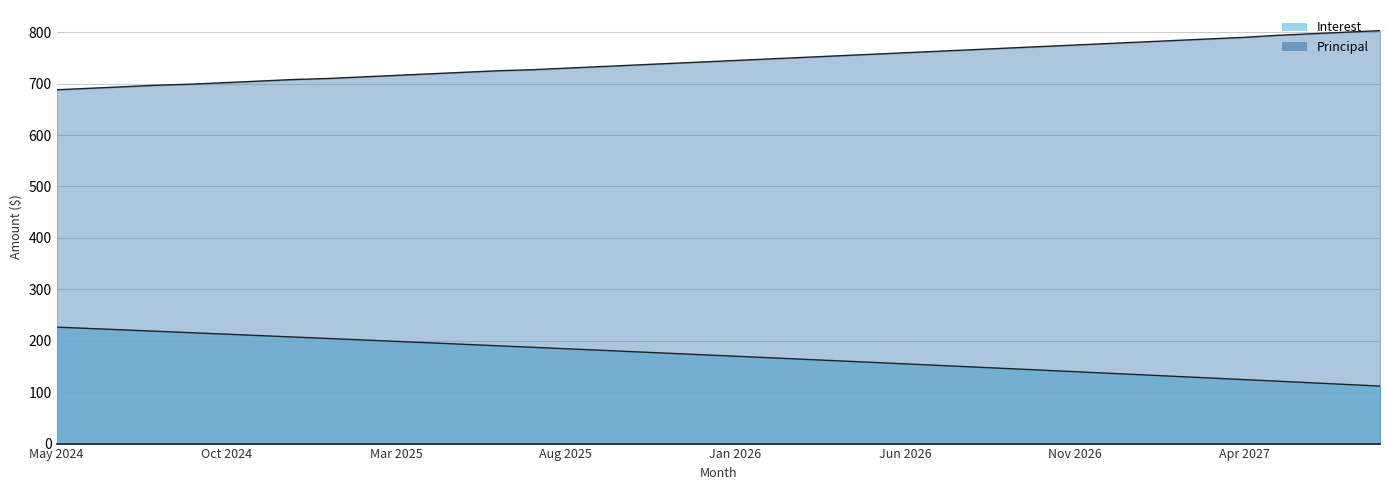

True or false: Principal has a value of 250.0 at Jun 2025.

False